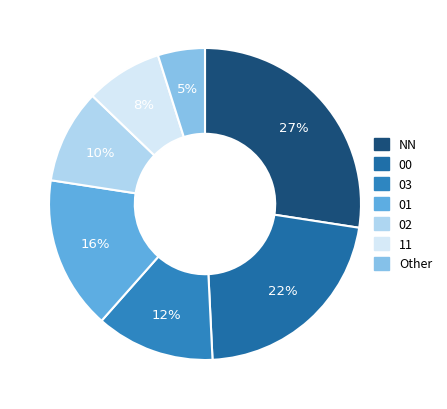

How many slices are in this pie chart?

7